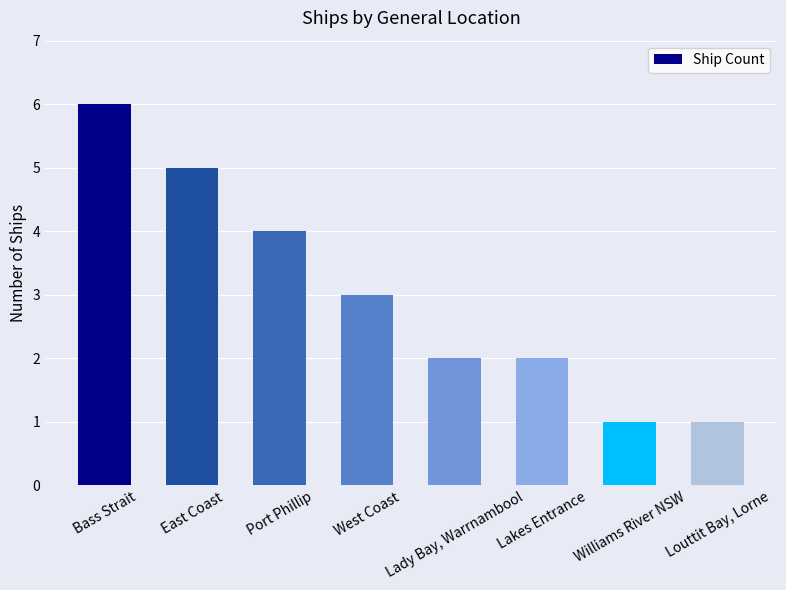

Which category has the highest value across all series?

Bass Strait